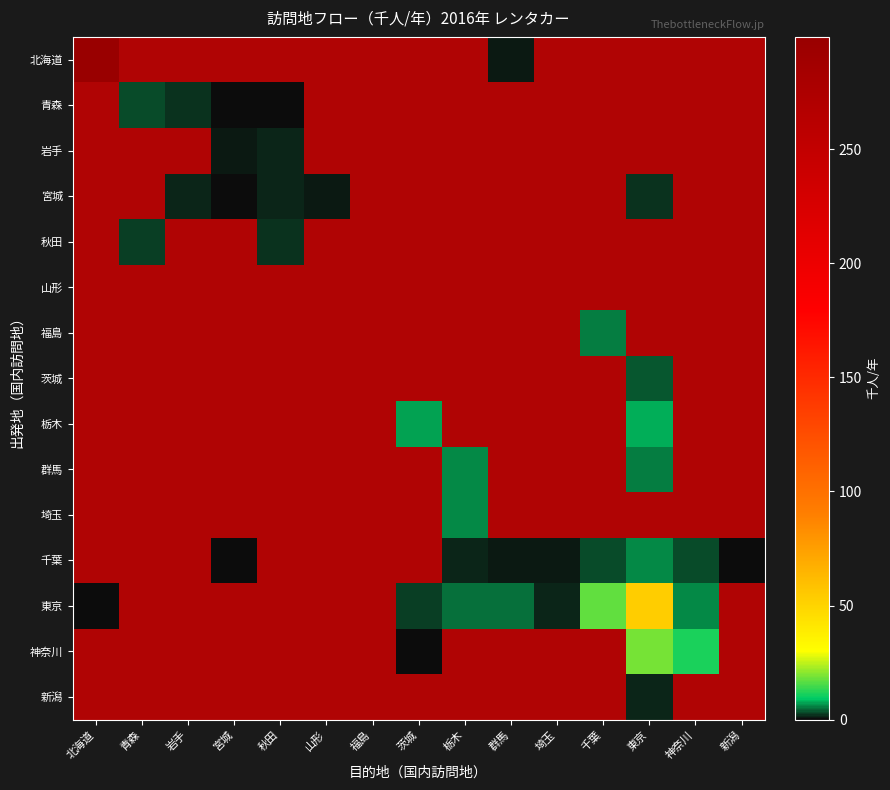

Is the value of 埼玉 at 岩手 greater than the value of 千葉 at 秋田?

No